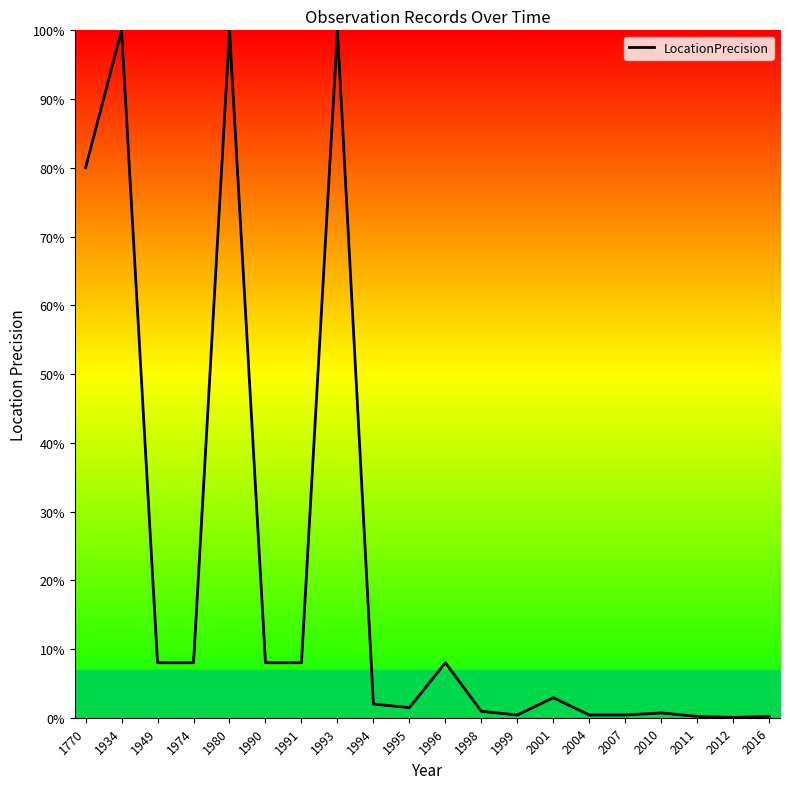

True or false: the data shows 3.9 at 1990.

False